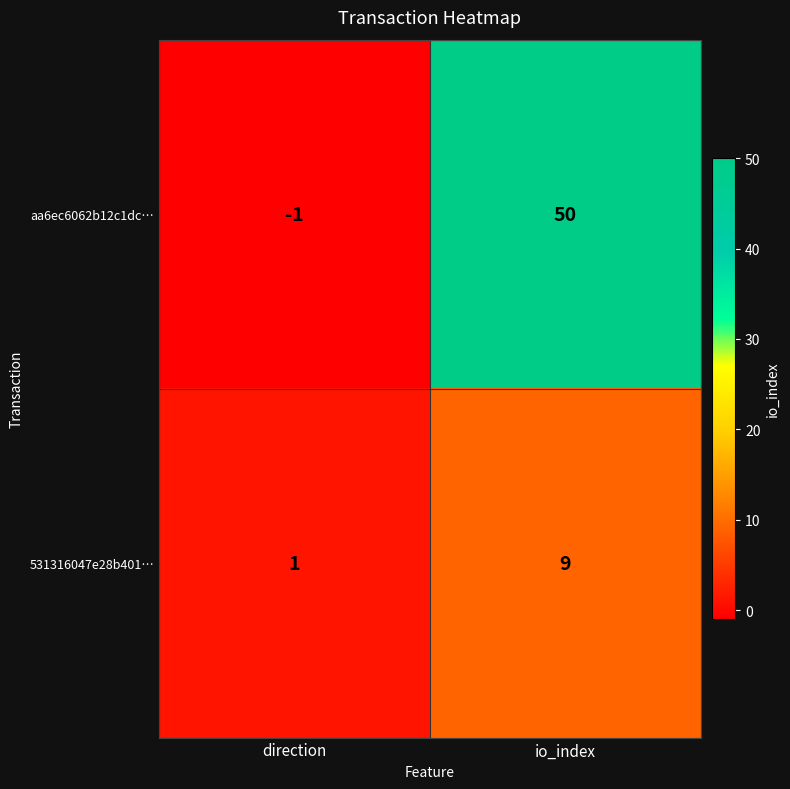

At which label is 531316047e28b401… closest to 5?

direction